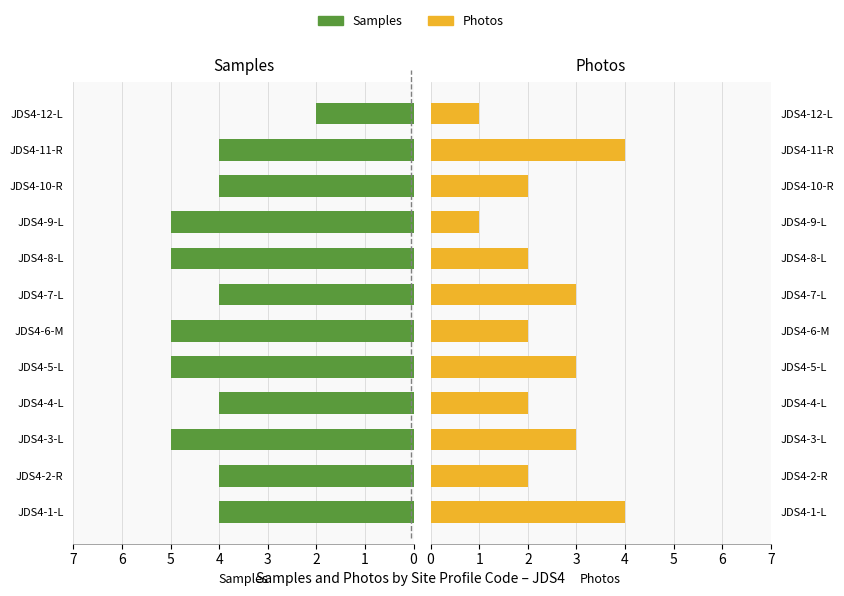

How many bars are there in total?

24